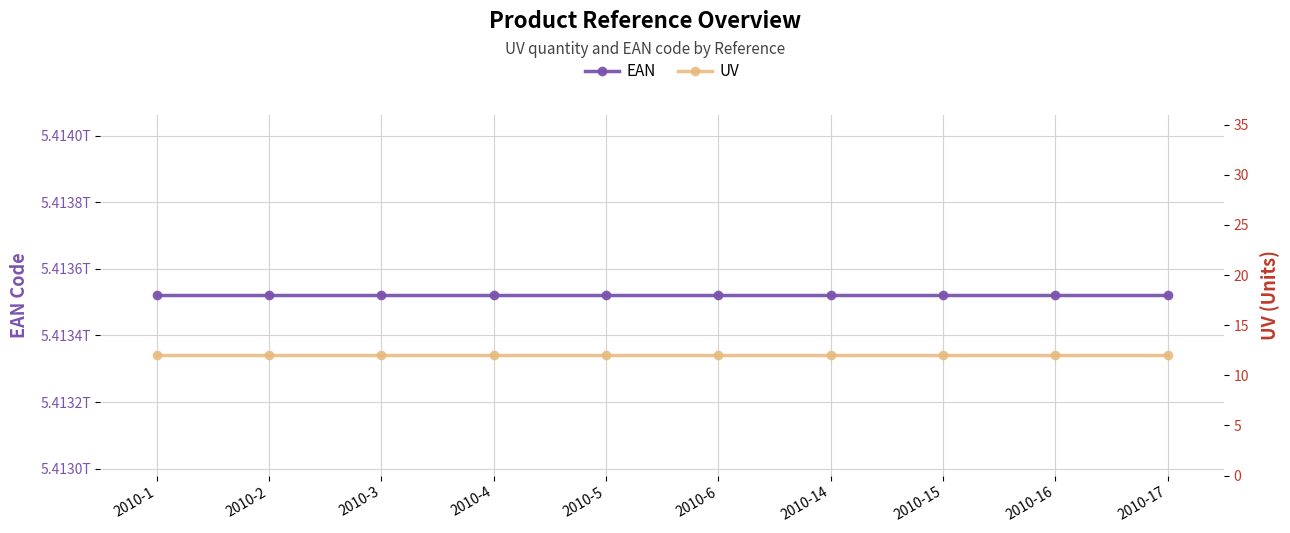

What are all the series names shown in the legend?

EAN, UV